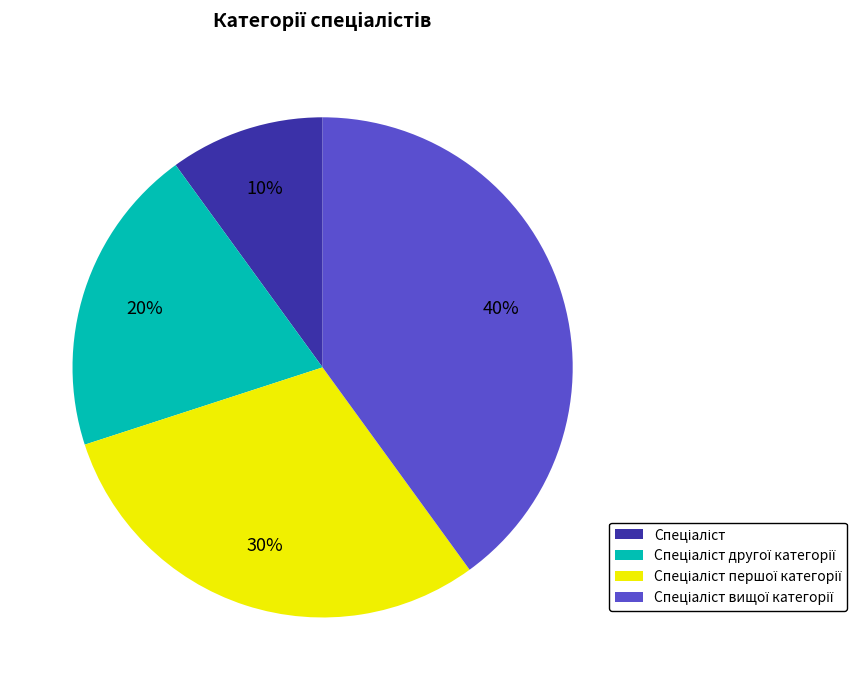

To the nearest percent, what is the average slice percentage?

25%